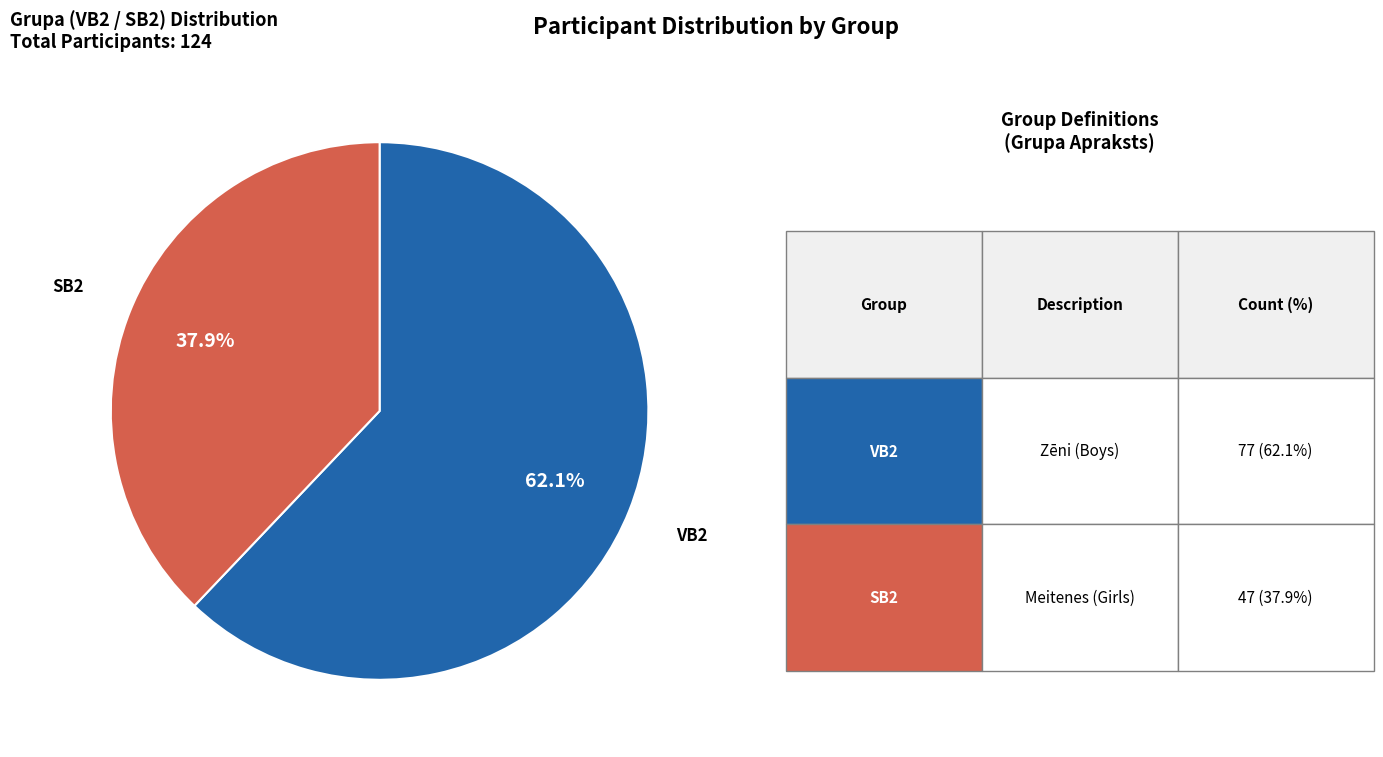

Is there a majority slice in this chart?

Yes